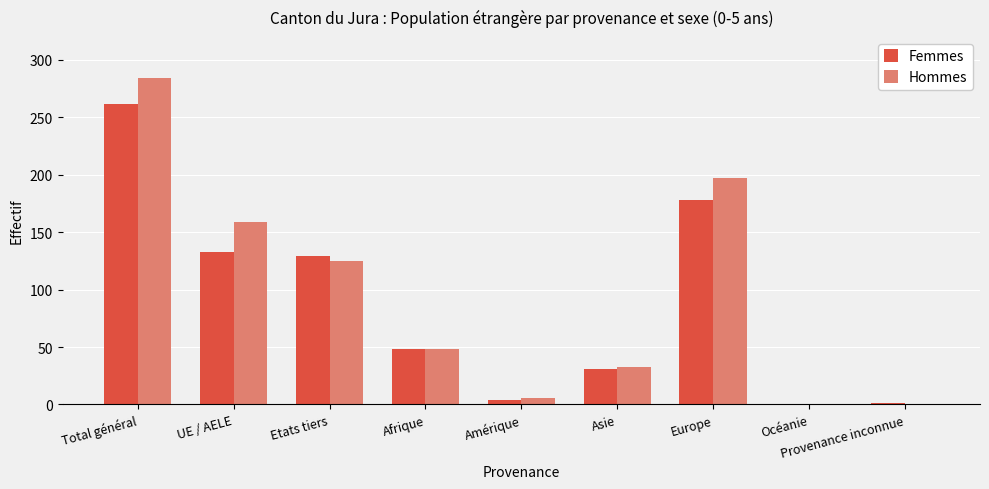

At which category does the chart reach its peak across all series?

Total général